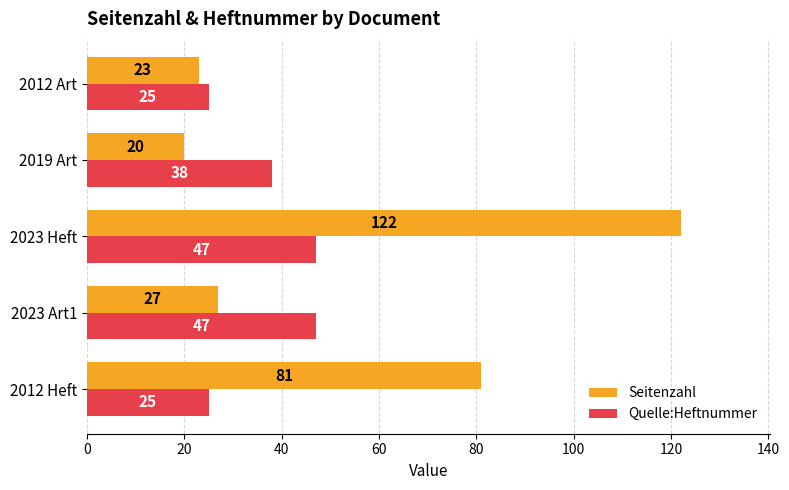

What value does the Seitenzahl series have at 2023 Heft, to the nearest 50?

100